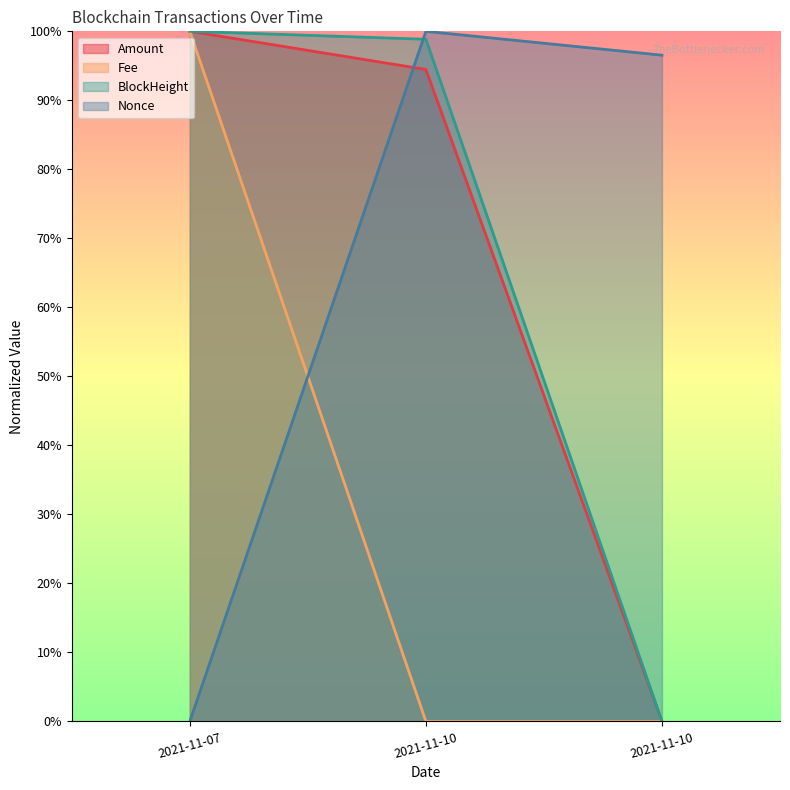

The value of BlockHeight at 2021-11-10 is 0.7. True or false?

False